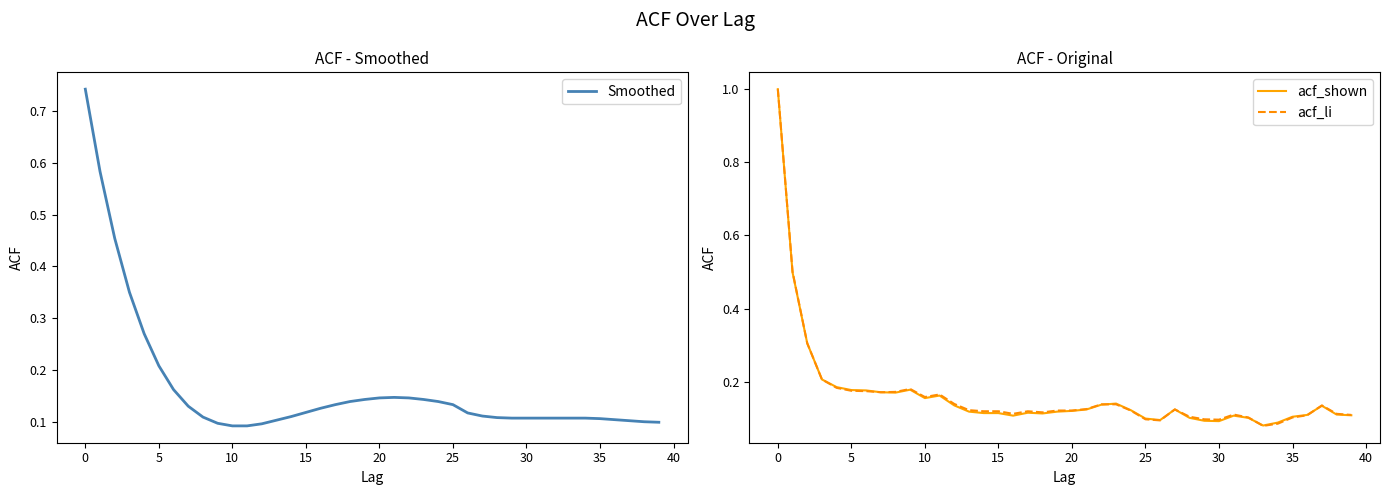

What is the maximum value for acf_li?

1.0